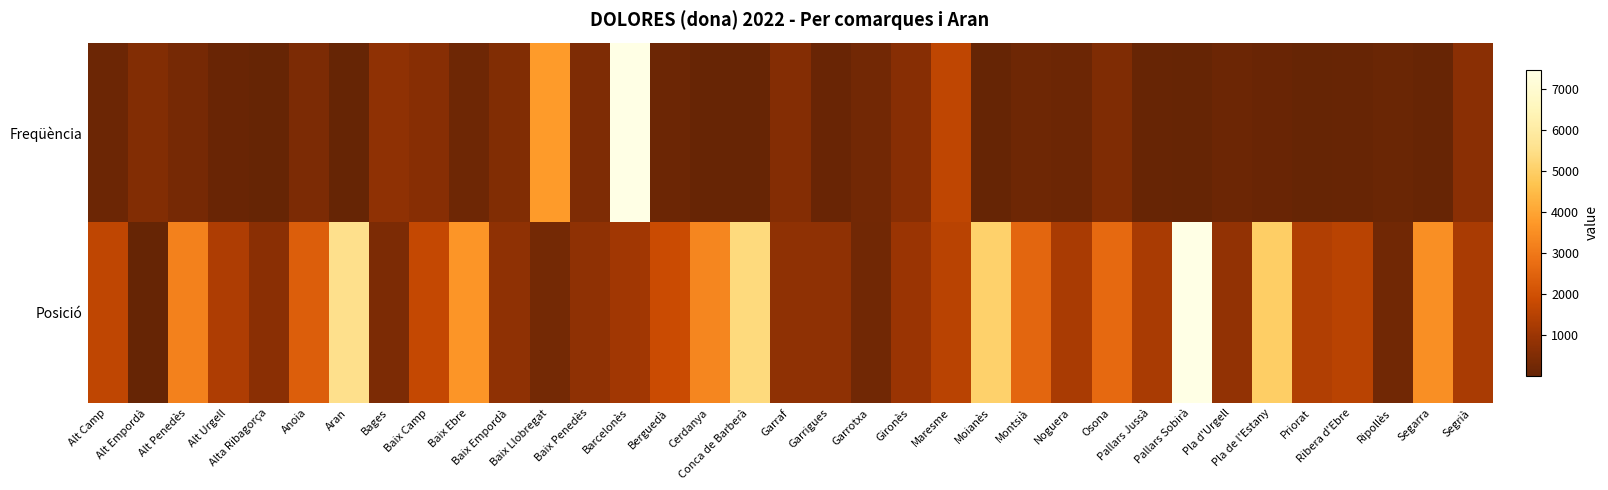

How many data points does each series have?

35